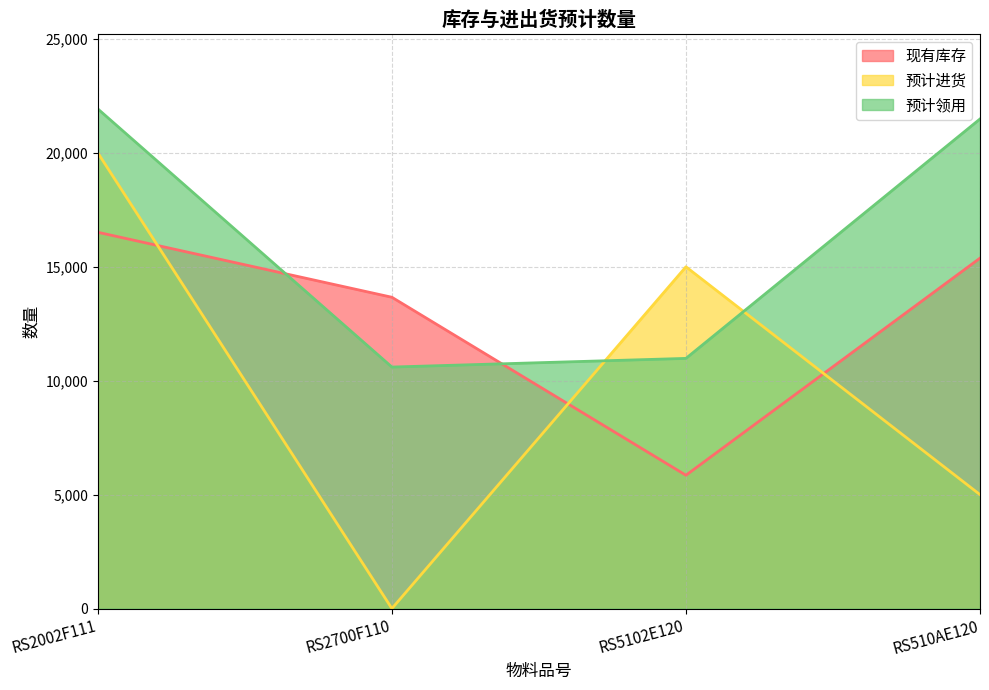

Where does the 预计领用 series first go above 21488?

RS2002F111